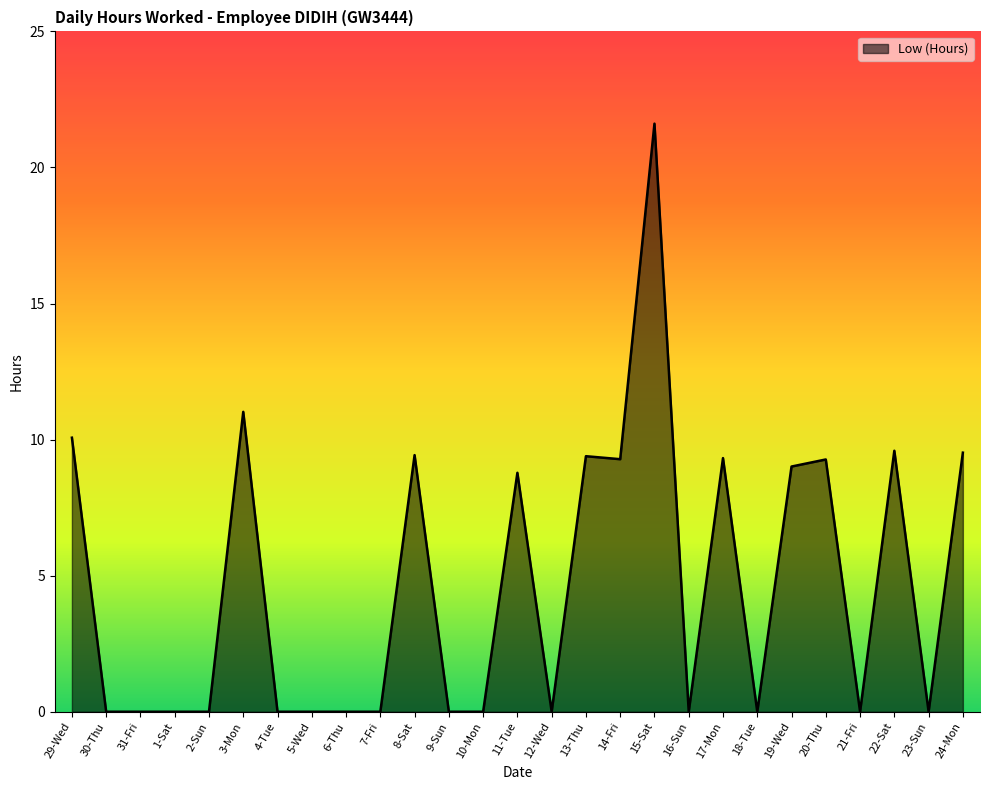

What value does the data have at 19-Wed?

9.0